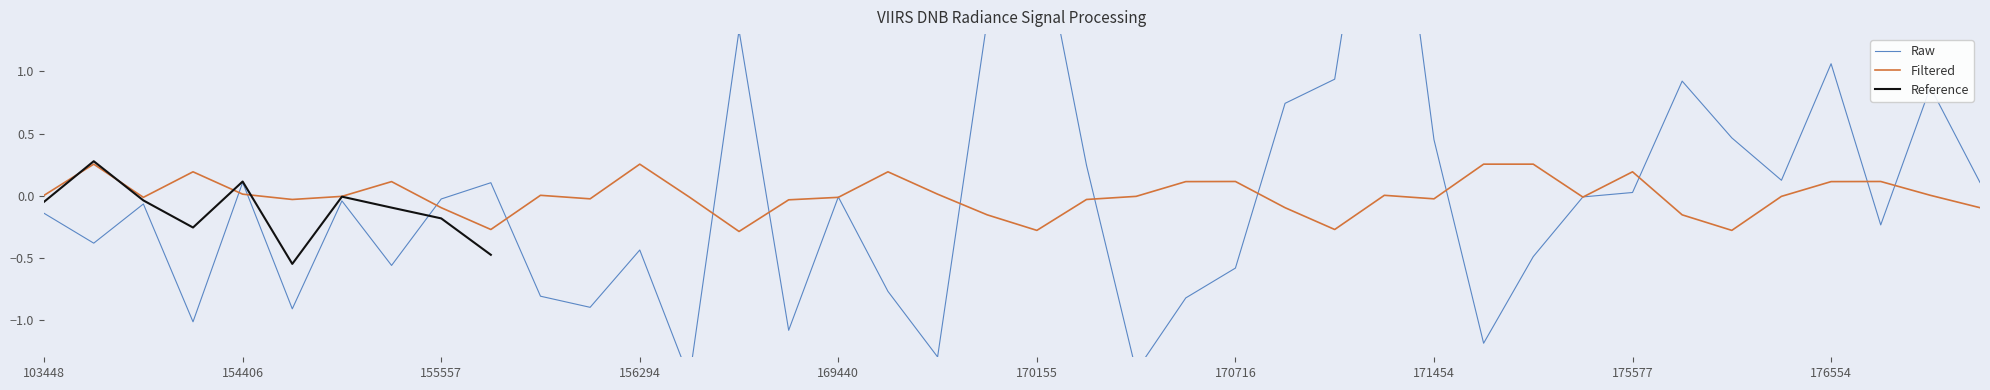

True or false: Filtered has more than 0 points higher than both neighbors.

True